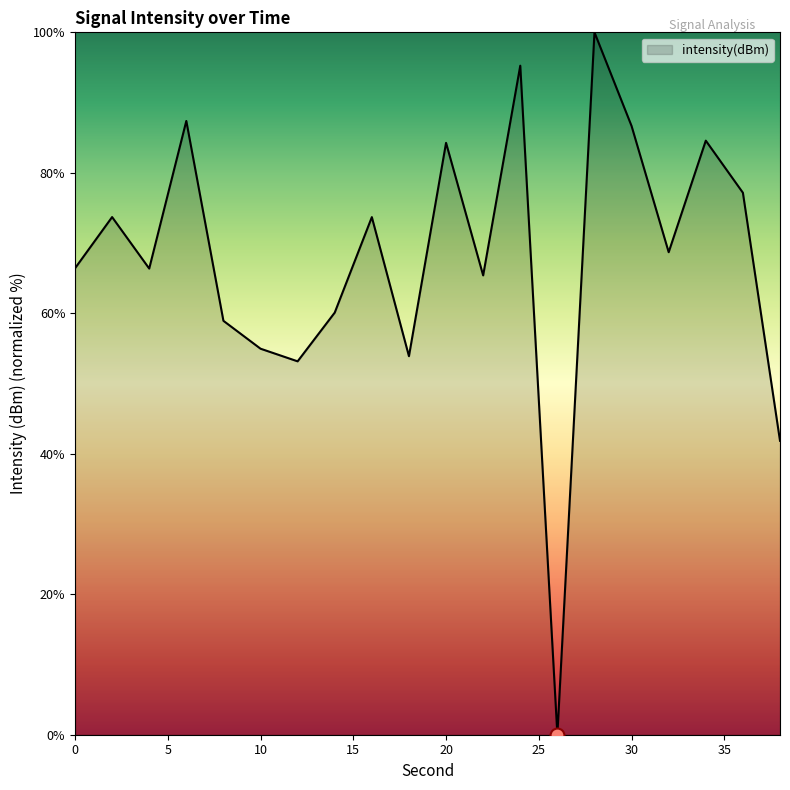

True or false: there are more than 2 points higher than both neighbors.

True